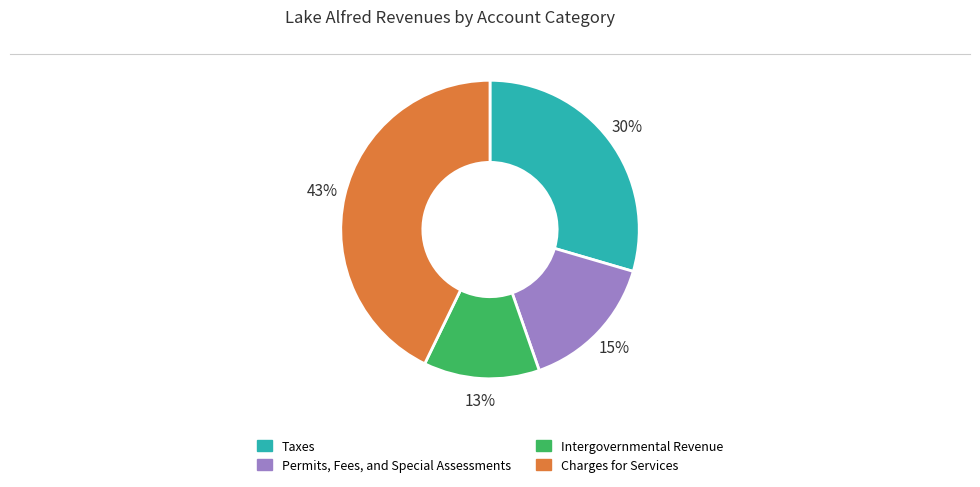

Count the number of slices in the pie.

4